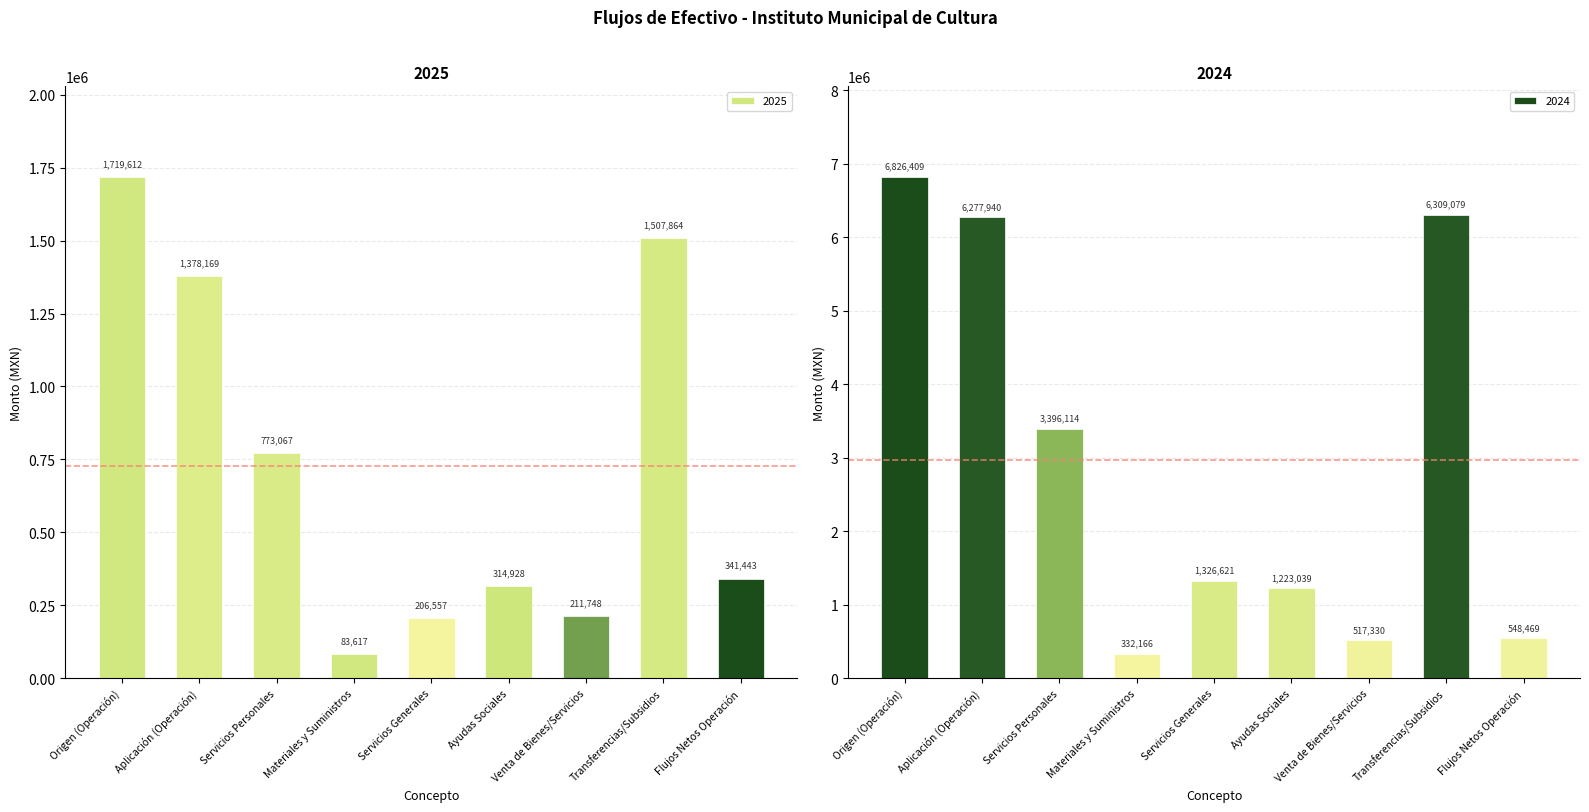

Which category has the highest value across all series?

Origen (Operación)